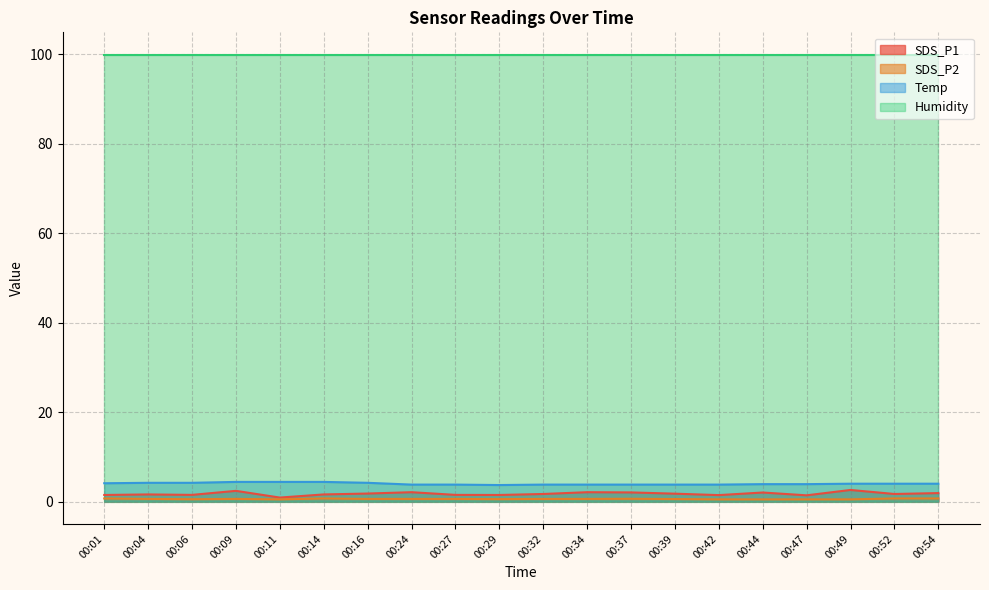

What value does the Temp series have at 00:54?

4.0